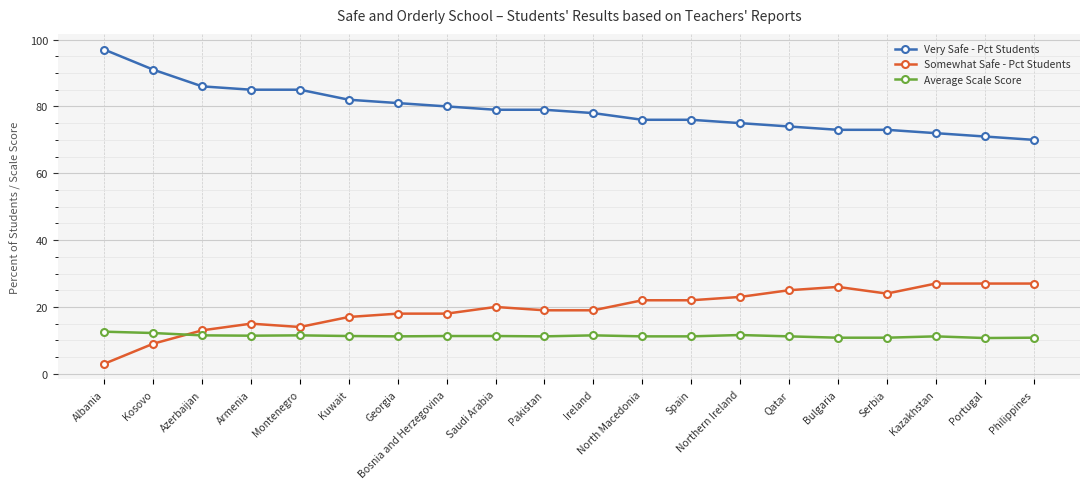

True or false: Average Scale Score and Very Safe - Pct Students cross at least once.

False